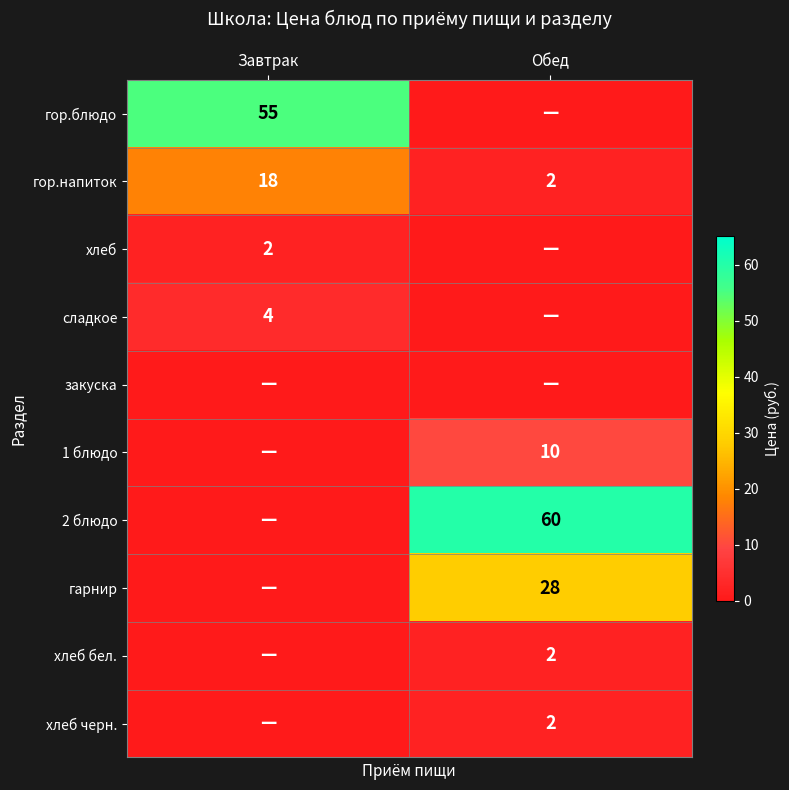

The гор.напиток series shows 29 at Завтрак. True or false?

False